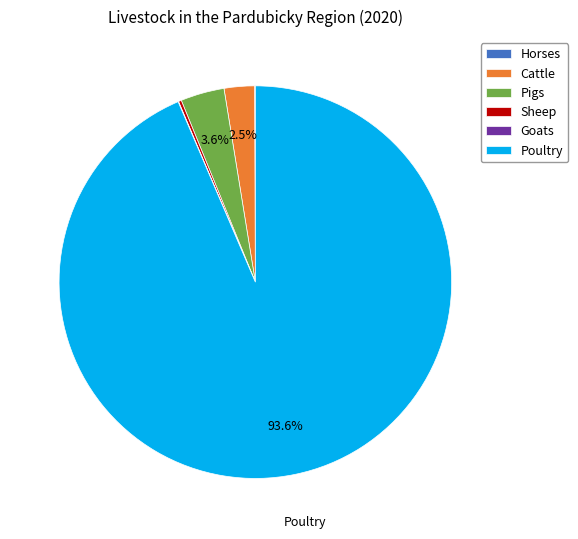

Which category accounts for the majority?

Poultry